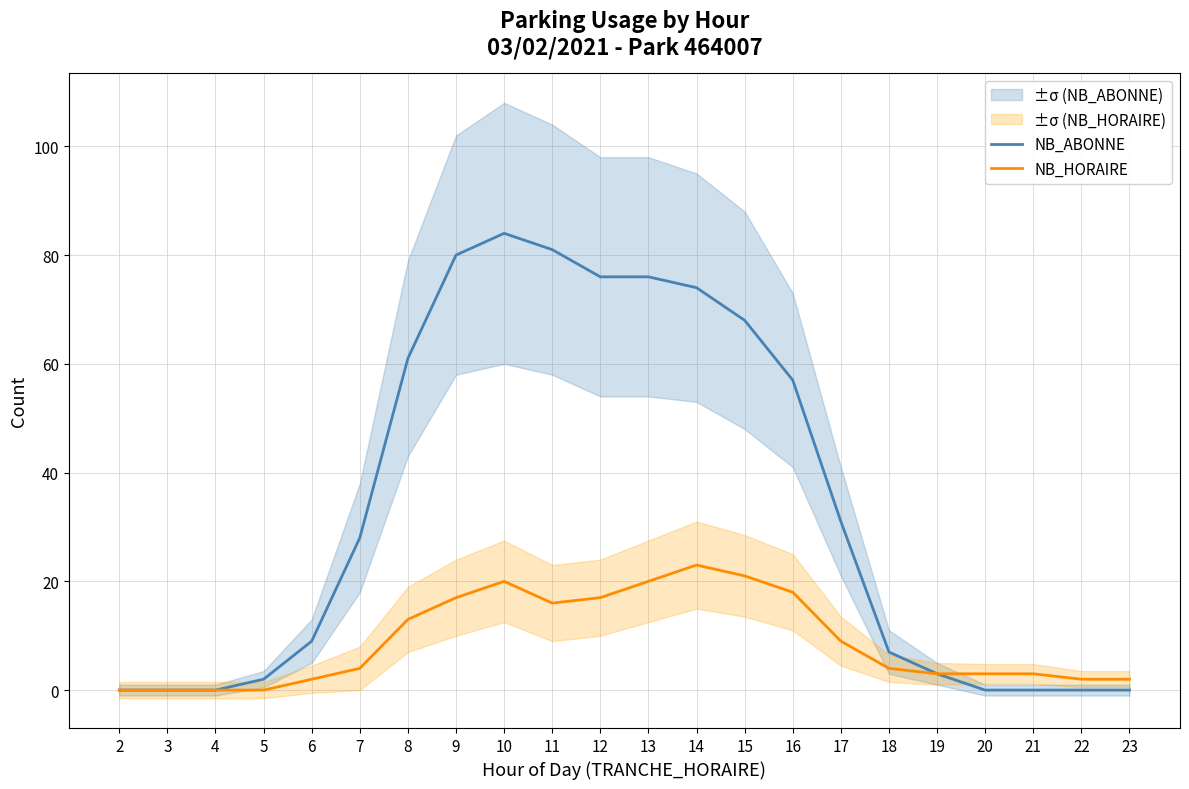

Which has a higher value, 20 or 17?

17